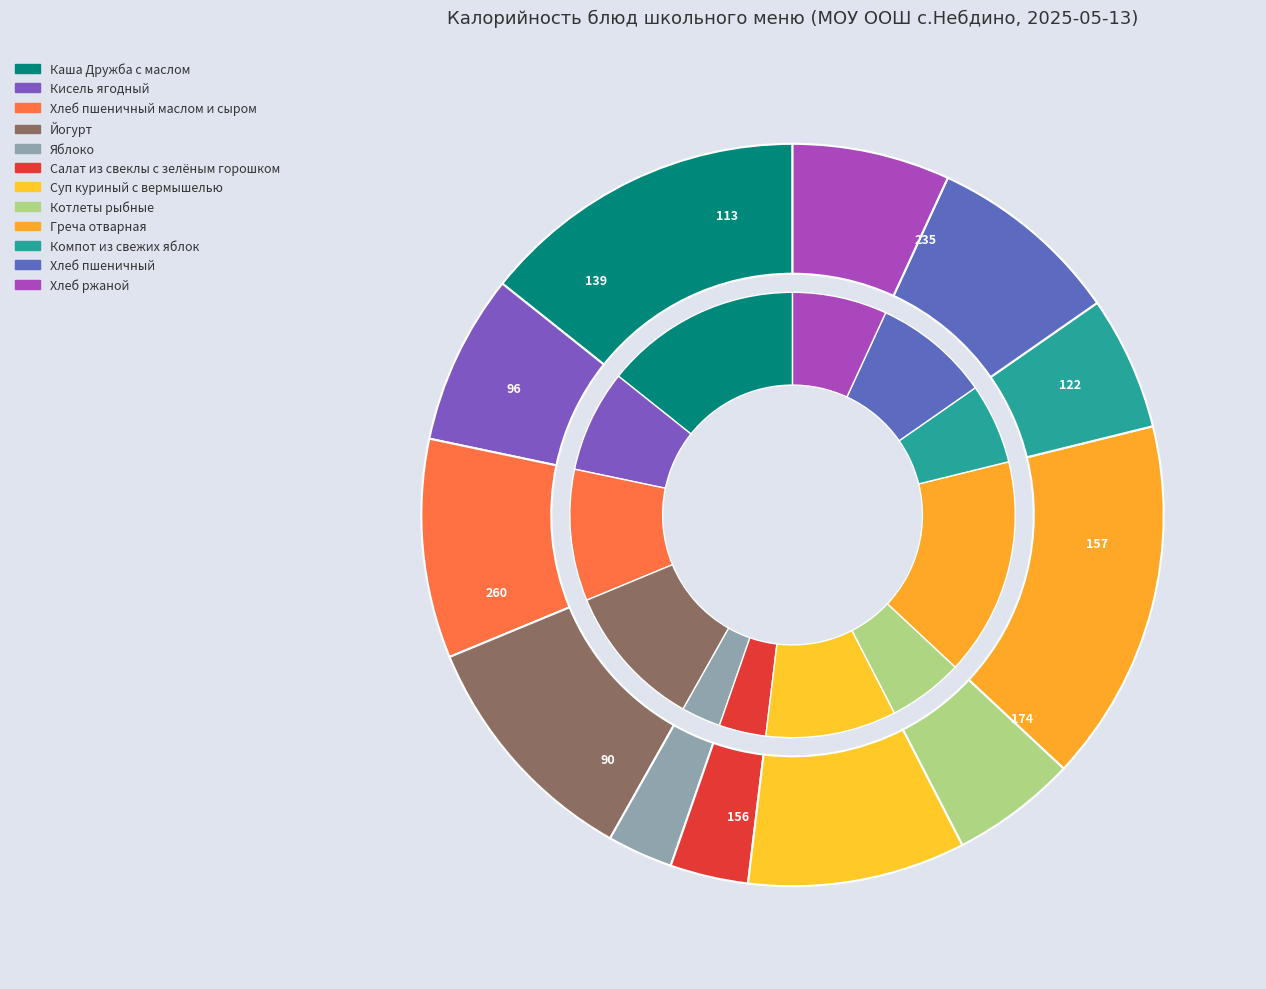

What percentage is the Йогурт slice, to the nearest percent?

11%